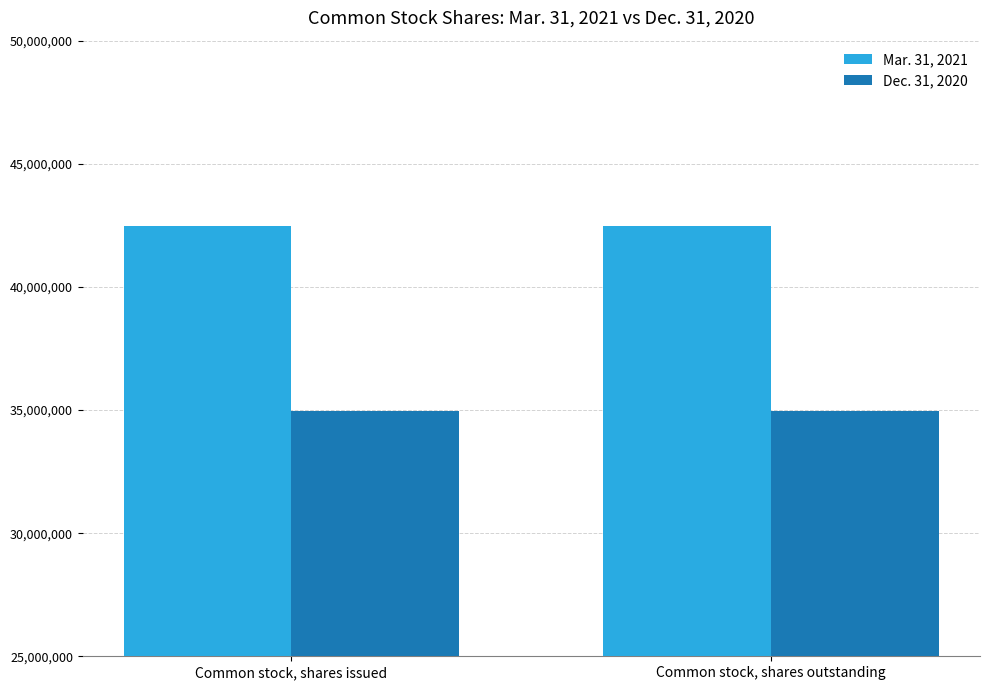

Reading right to left, list all the values displayed in this chart.

Mar. 31, 2021: 42455515	42455515
Dec. 31, 2020: 34980766	34980766